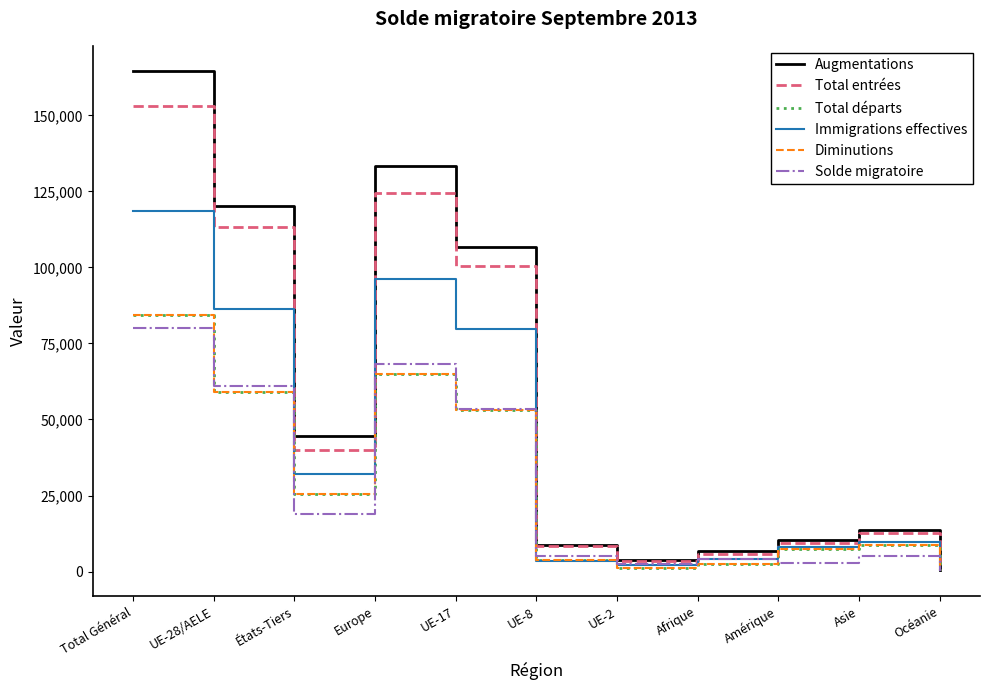

How many values in the Total entrées series are below 12779?

5